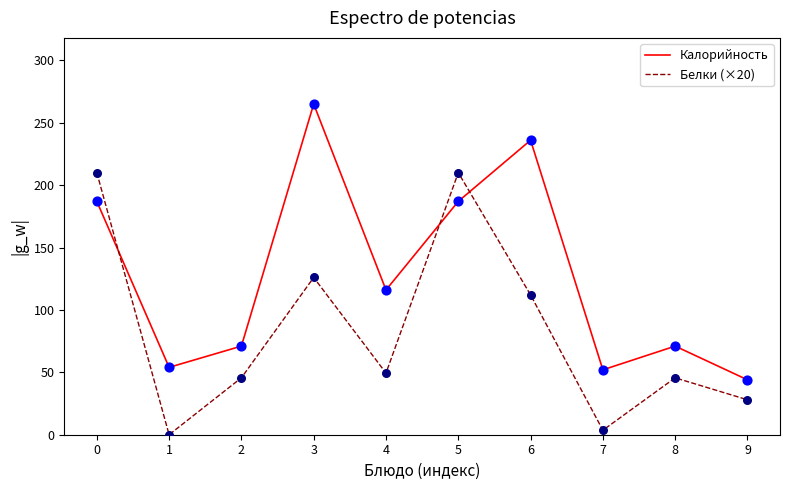

What is the difference between the highest and lowest values at 5?

23.0